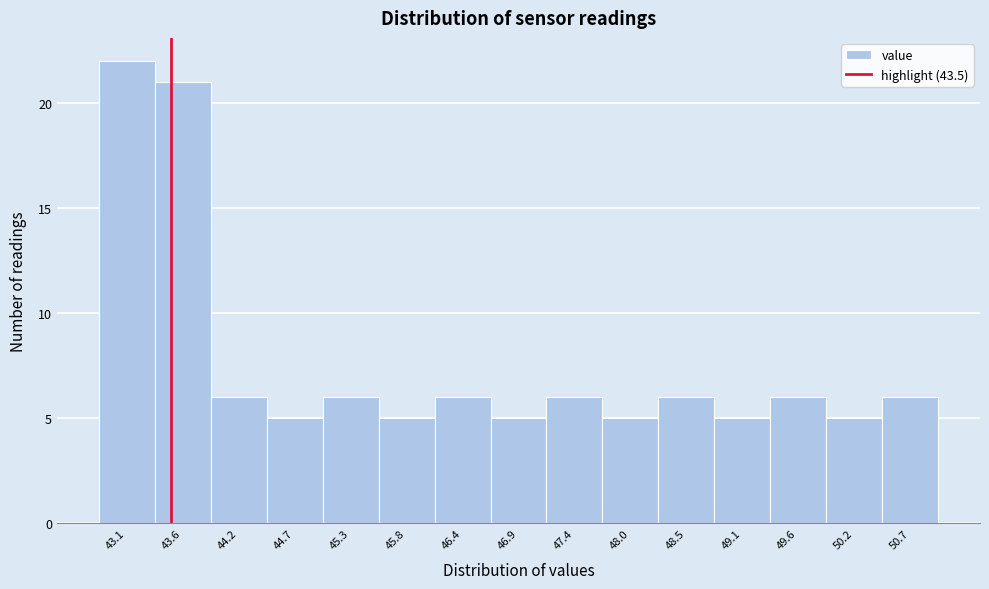

Reading left to right, transcribe this chart: for each bar, give the range it covers on the x-axis and its height. Neither the bar edges nor the heights are printed on the chart, so give them approximately, as read against the axes.

42.8 to 43.3: 22
43.3 to 43.9: 21
43.9 to 44.4: 6
44.4 to 45.0: 5
45.0 to 45.5: 6
45.5 to 46.1: 5
46.1 to 46.6: 6
46.6 to 47.2: 5
47.2 to 47.7: 6
47.7 to 48.3: 5
48.3 to 48.8: 6
48.8 to 49.4: 5
49.4 to 49.9: 6
49.9 to 50.5: 5
50.5 to 51.0: 6